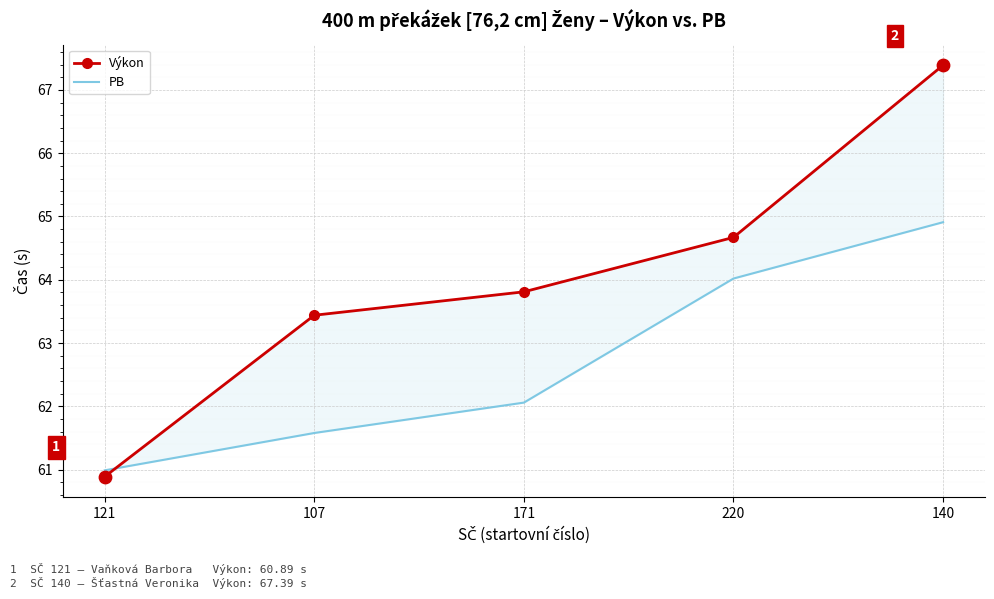

Which series reaches the minimum Y coordinate?

Výkon